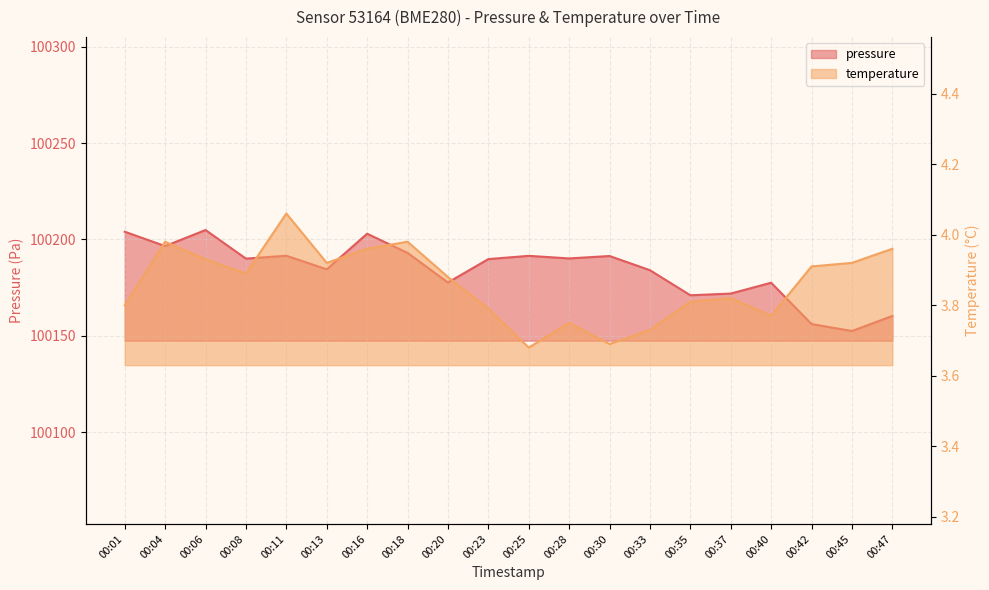

Reading left to right, transcribe all the data shown in this chart.

pressure: 100204.0	100196.6	100204.9	100190.1	100191.6	100184.6	100203.0	100193.1	100177.7	100189.8	100191.5	100190.2	100191.4	100184.1	100171.1	100172.0	100177.6	100156.2	100152.6	100160.4
temperature: 3.8	4.0	3.9	3.9	4.1	3.9	4.0	4.0	3.9	3.8	3.7	3.8	3.7	3.7	3.8	3.8	3.8	3.9	3.9	4.0